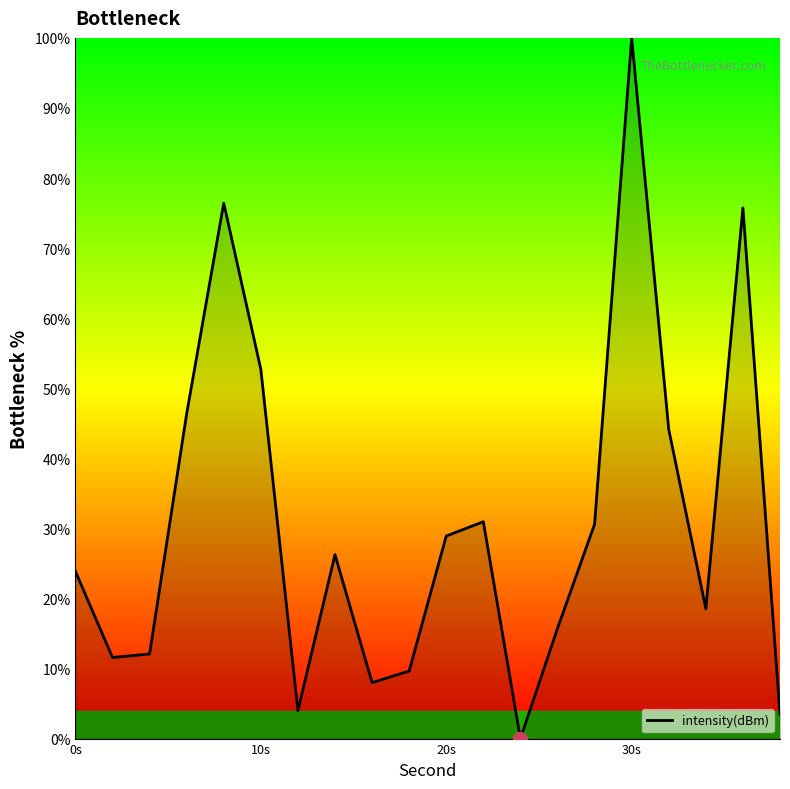

How many lines are shown in the chart?

1